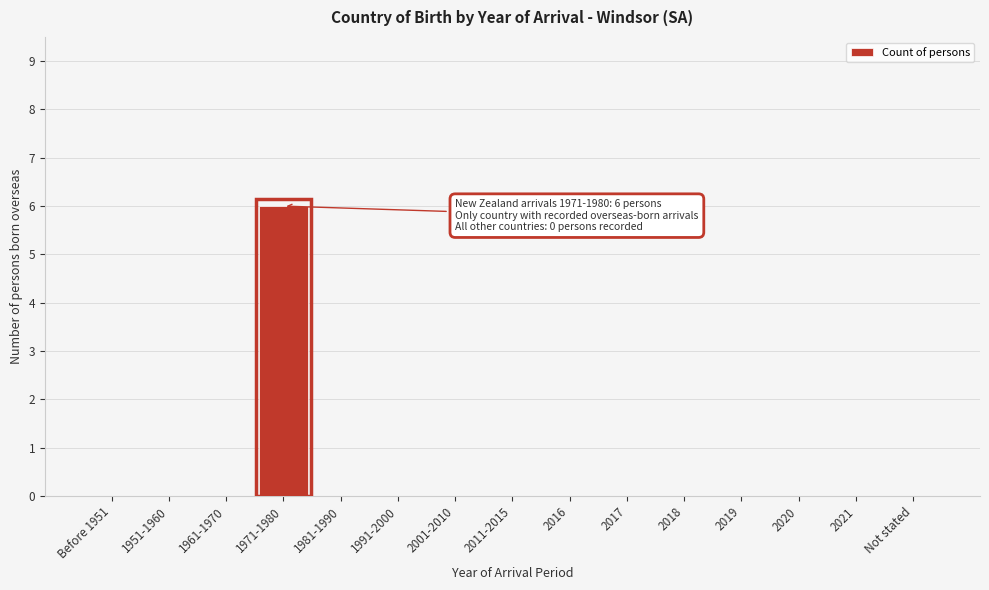

Reading left to right, list all the values displayed in this chart.

Before 1951=0	1951-1960=0	1961-1970=0	1971-1980=6	1981-1990=0	1991-2000=0	2001-2010=0	2011-2015=0	2016=0	2017=0	2018=0	2019=0	2020=0	2021=0	Not stated=0